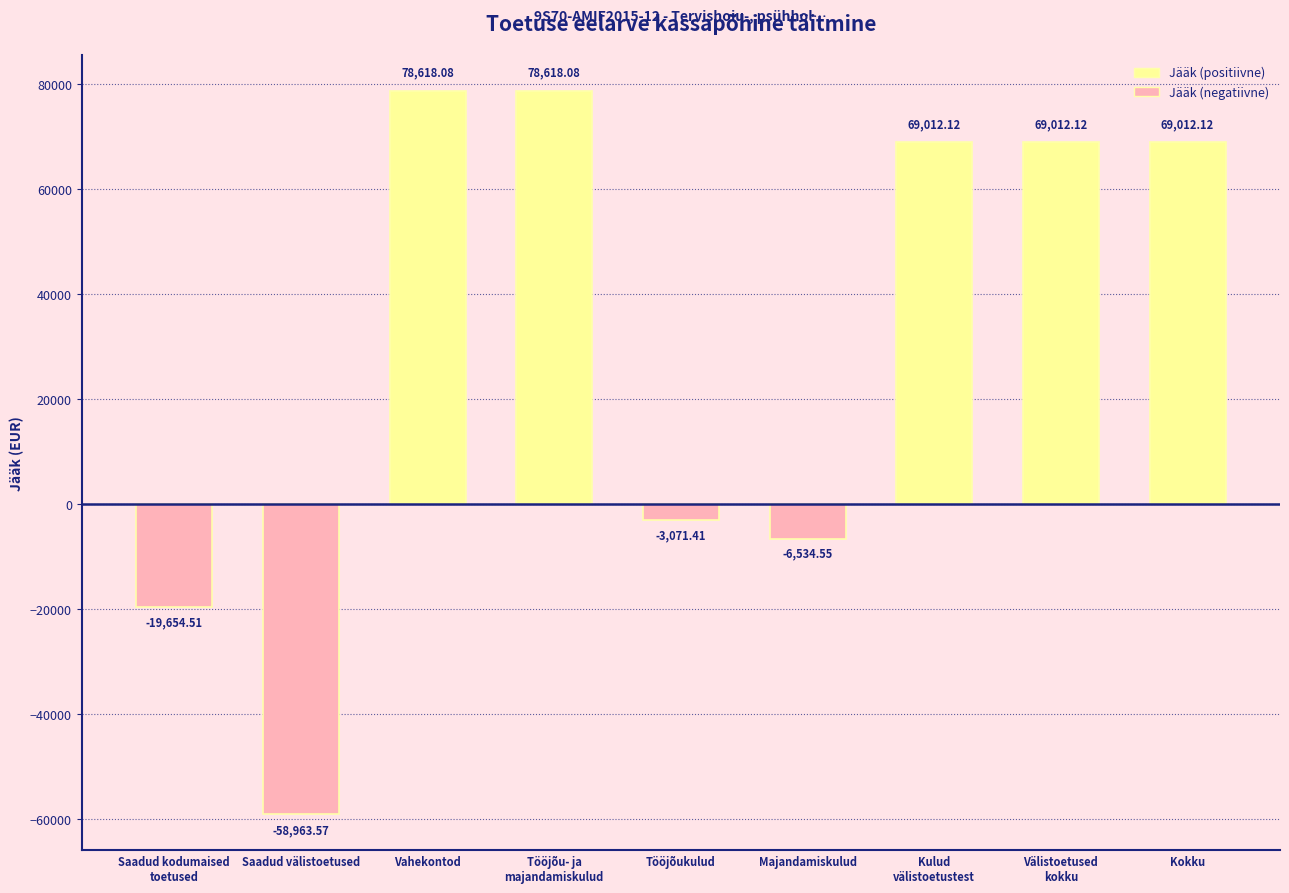

What is the sum of all values?

276048.5